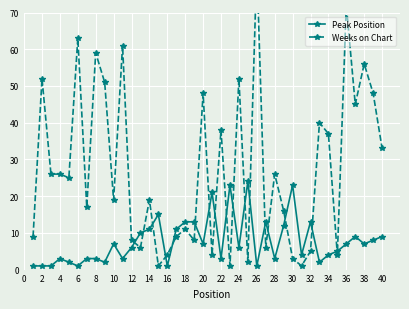

True or false: Peak Position has a value of 23 at 30.

True